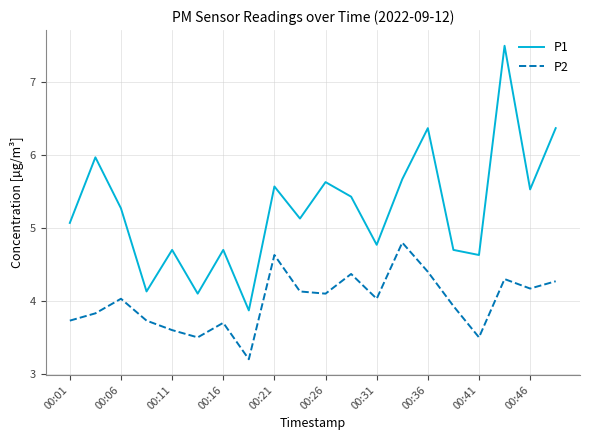

What is the difference between the maximum and minimum values in the P1 series?

3.6